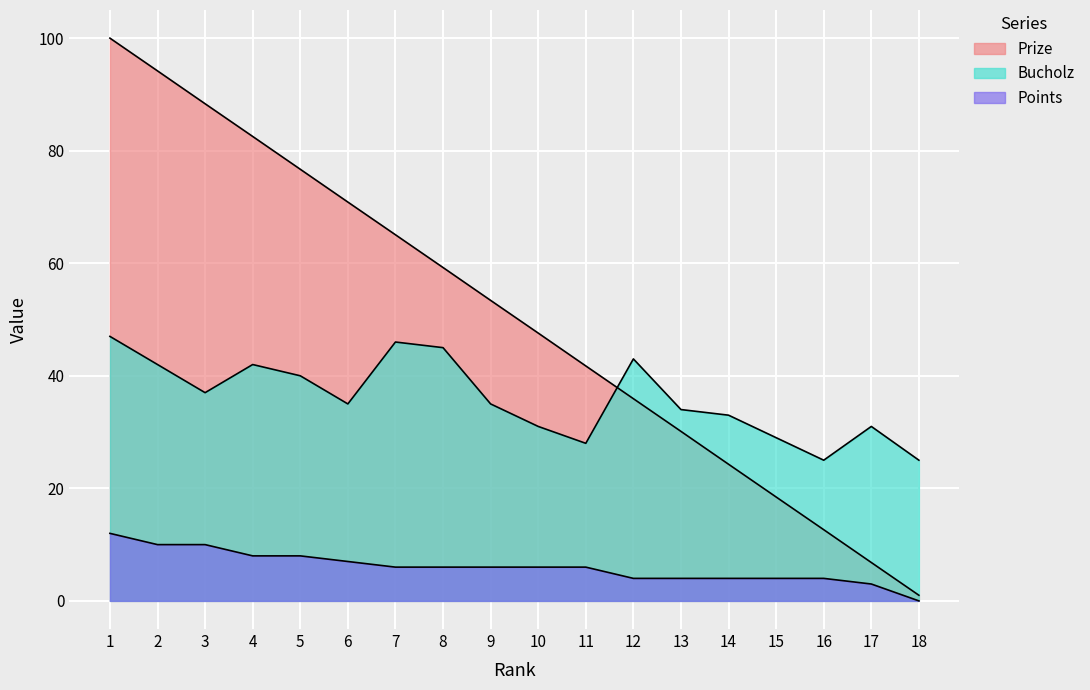

True or false: Points and Prize cross at least once.

False